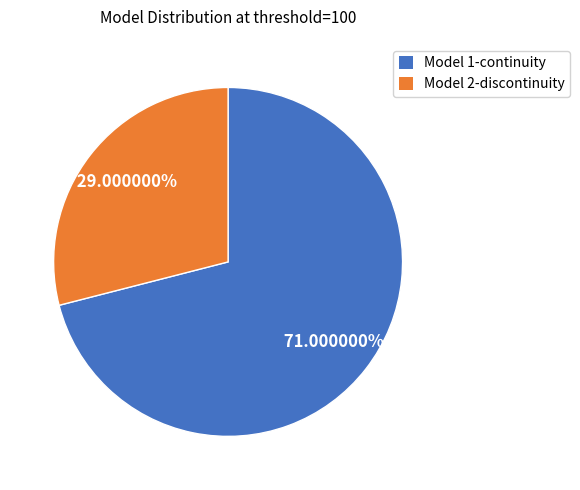

To the nearest percent, what portion does Model 2-discontinuity represent?

29%